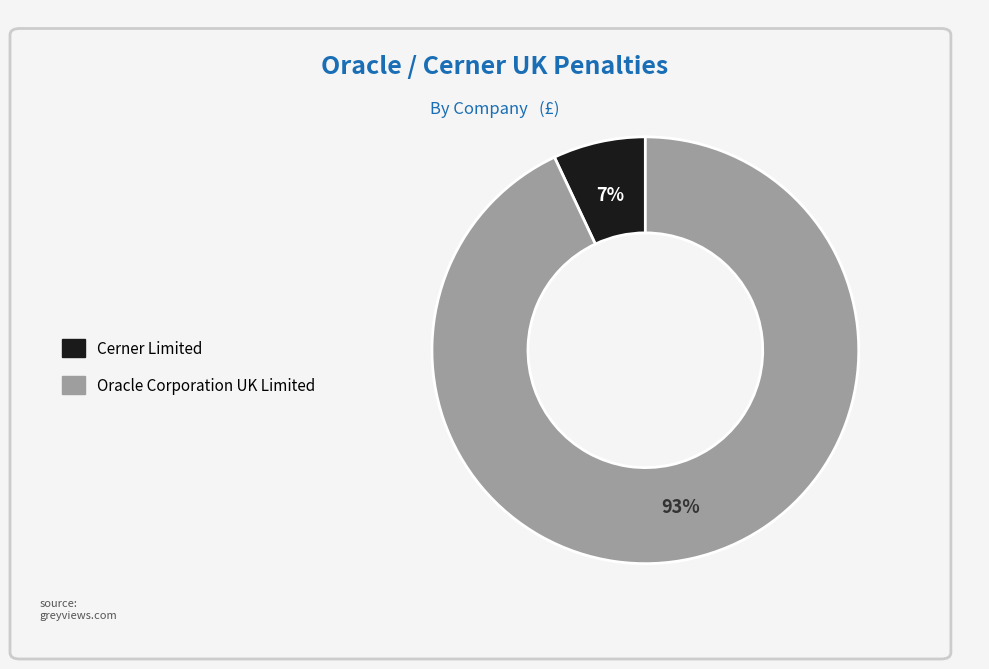

What is the ratio of the value at Oracle Corporation UK Limited to the value at Cerner Limited?

13.3